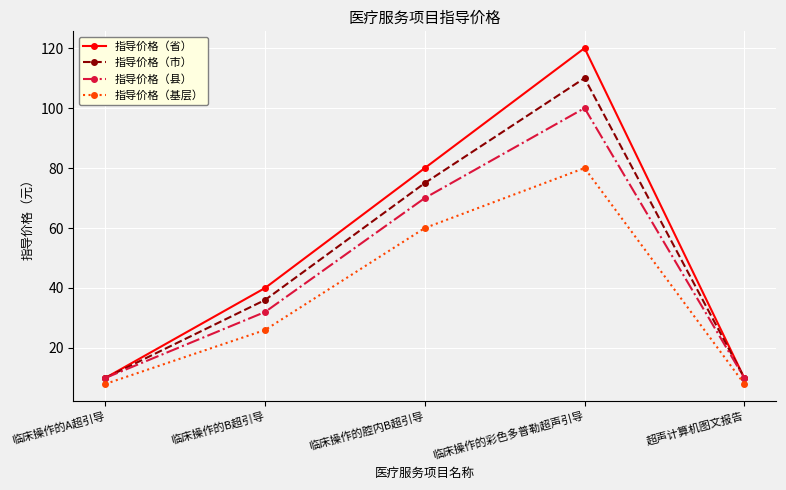

Which category has the highest value in the 指导价格（市） series?

临床操作的彩色多普勒超声引导